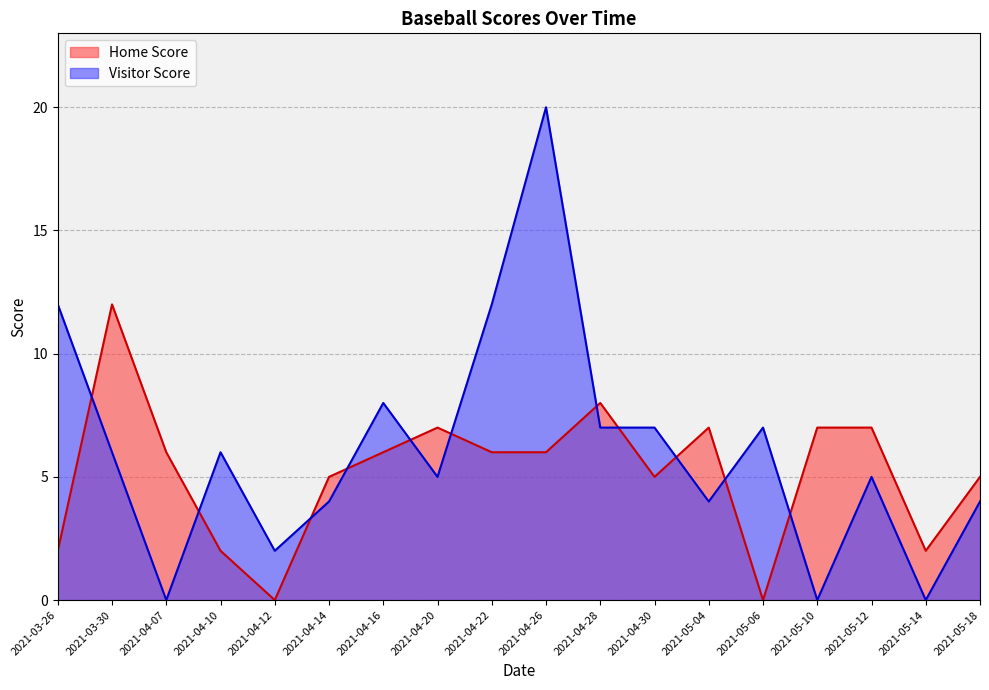

True or false: Home Score has more than 1 points higher than both neighbors.

True